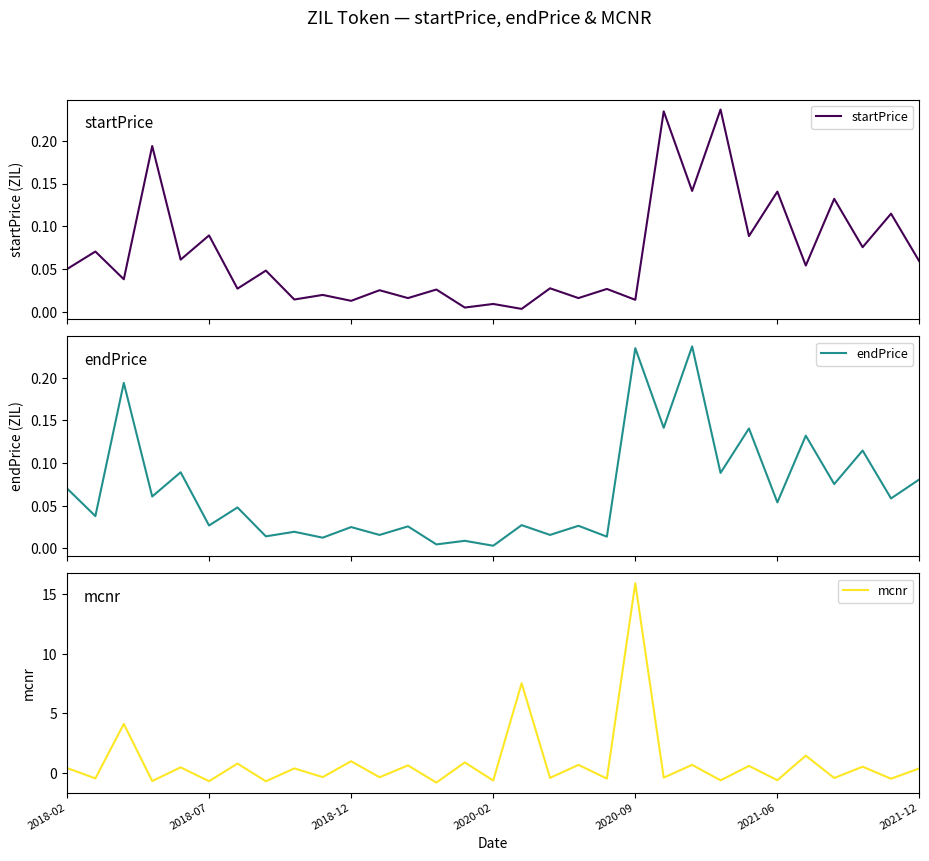

The mcnr series shows 1.0 at 2018-12. True or false?

True